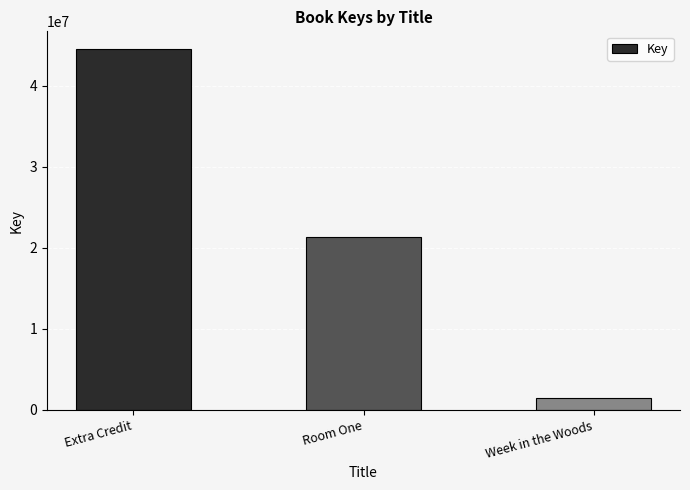

What is the sum of the values at Room One and Extra Credit?

65798437